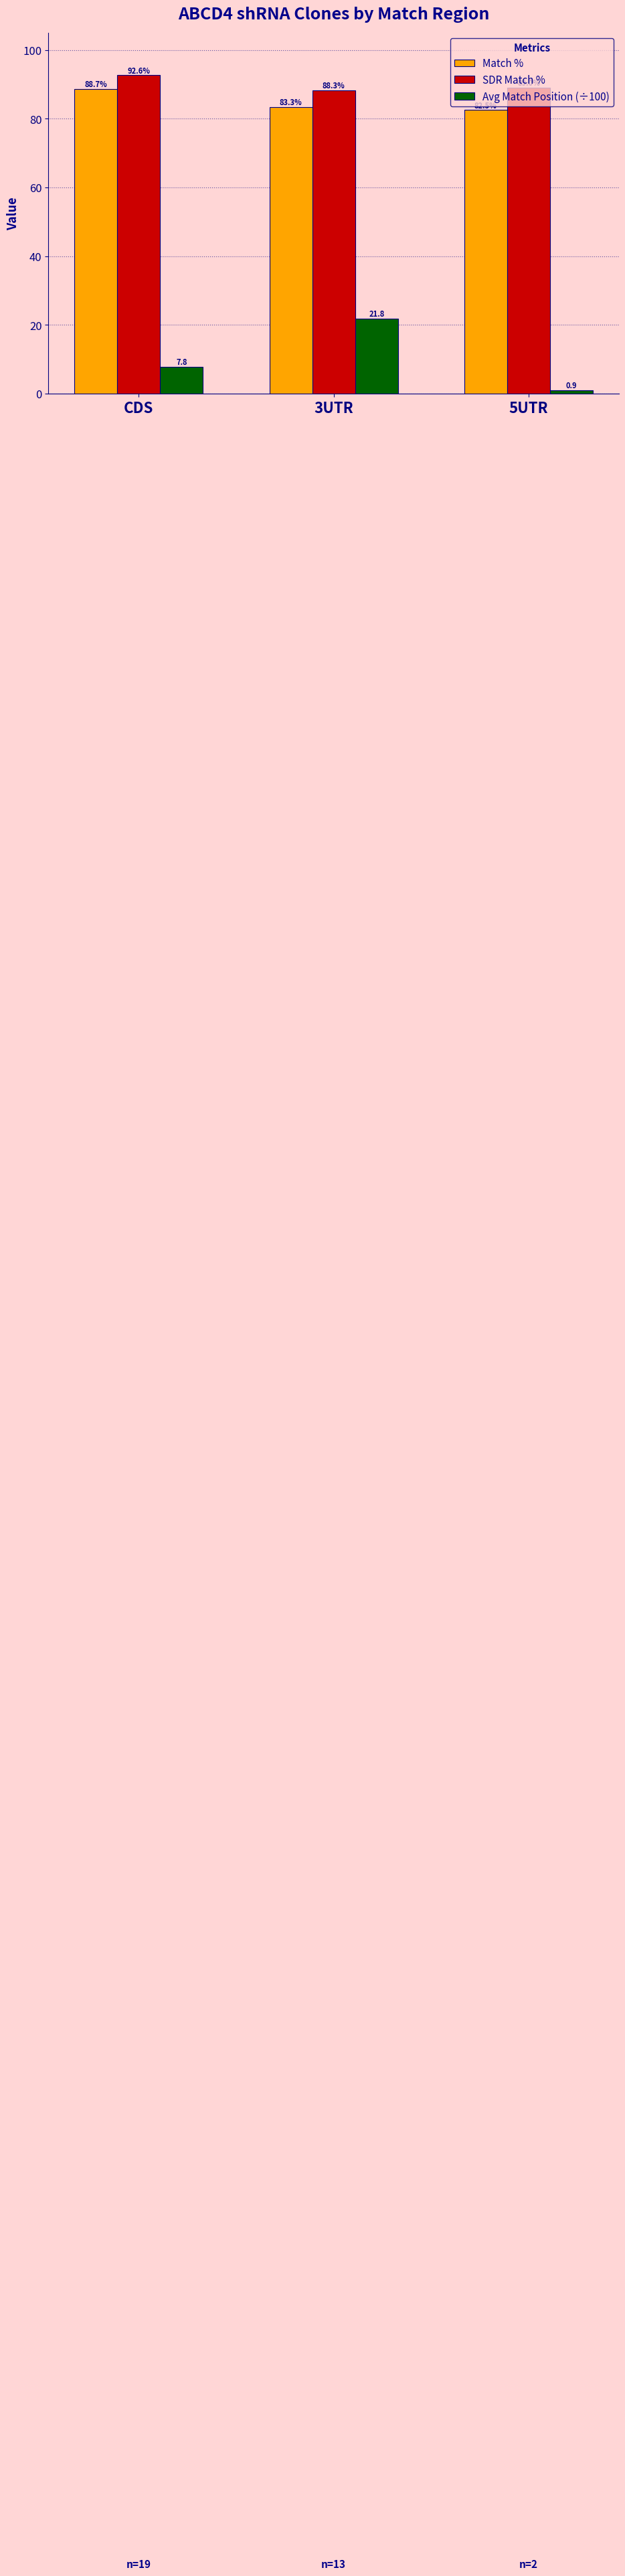

Which series has the widest spread of values?

Avg Match Position (÷100)